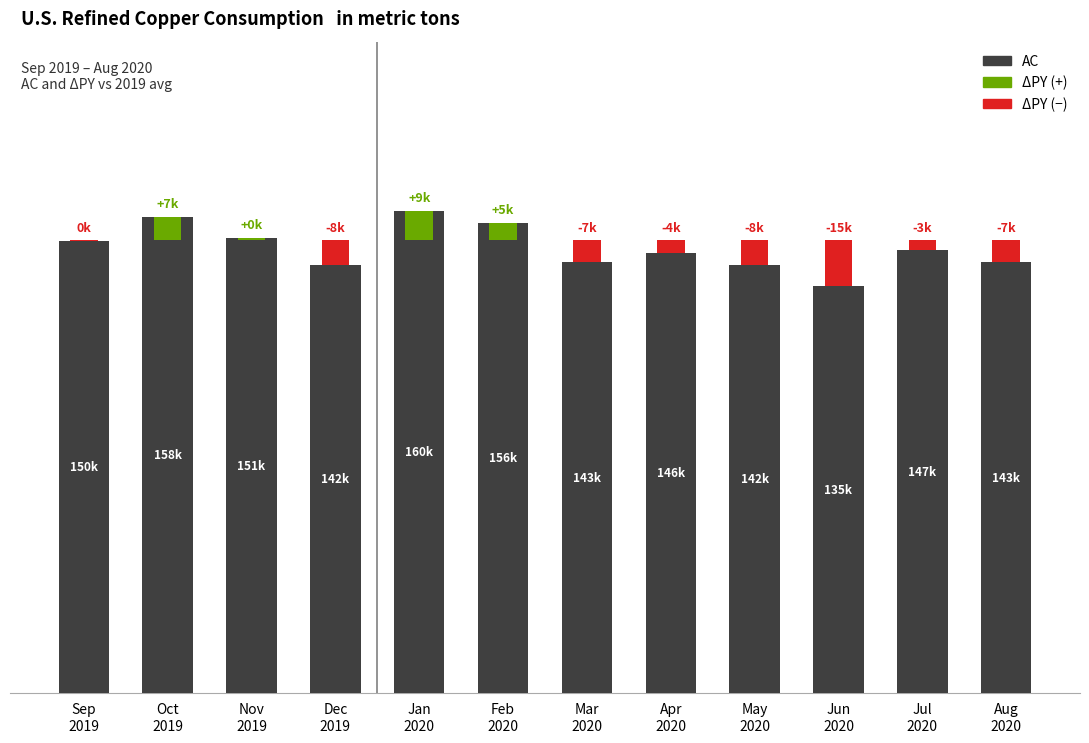

Which has a higher value, Jun
2020 or Feb
2020?

Feb
2020